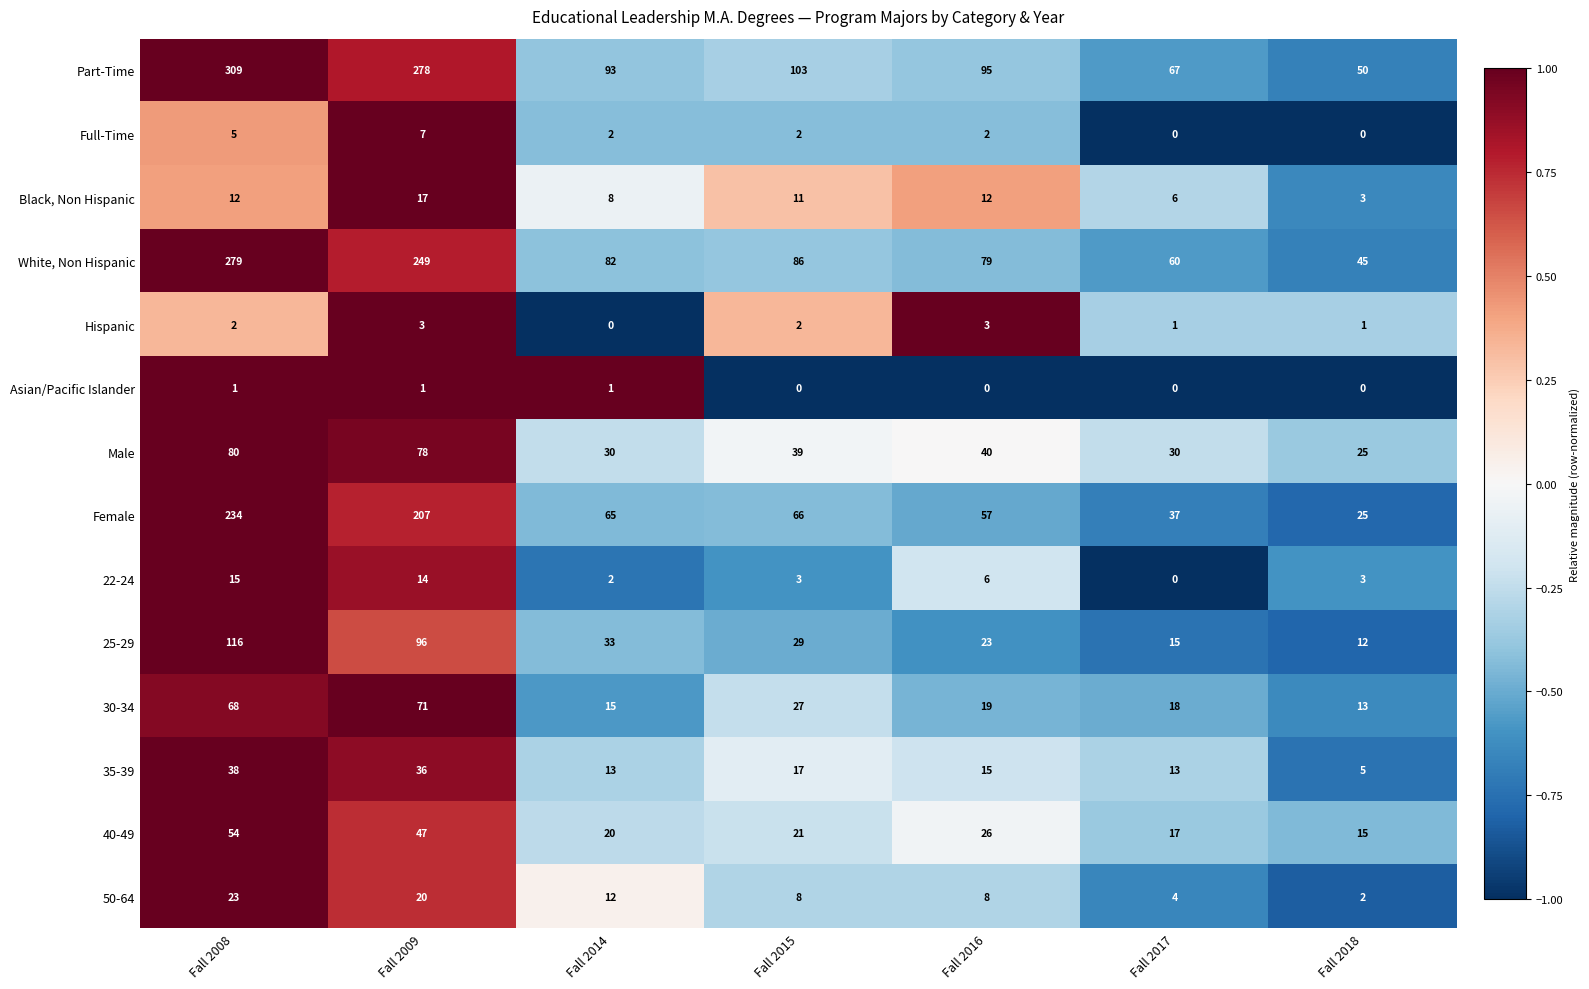

Which series has the largest range (max minus min)?

Part-Time